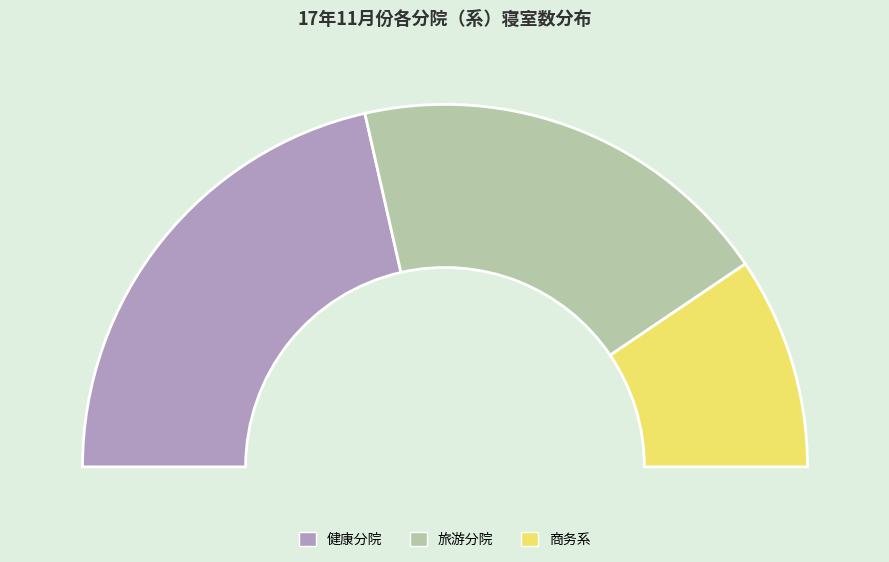

What percentage is the 健康分院 slice, to the nearest percent?

43%